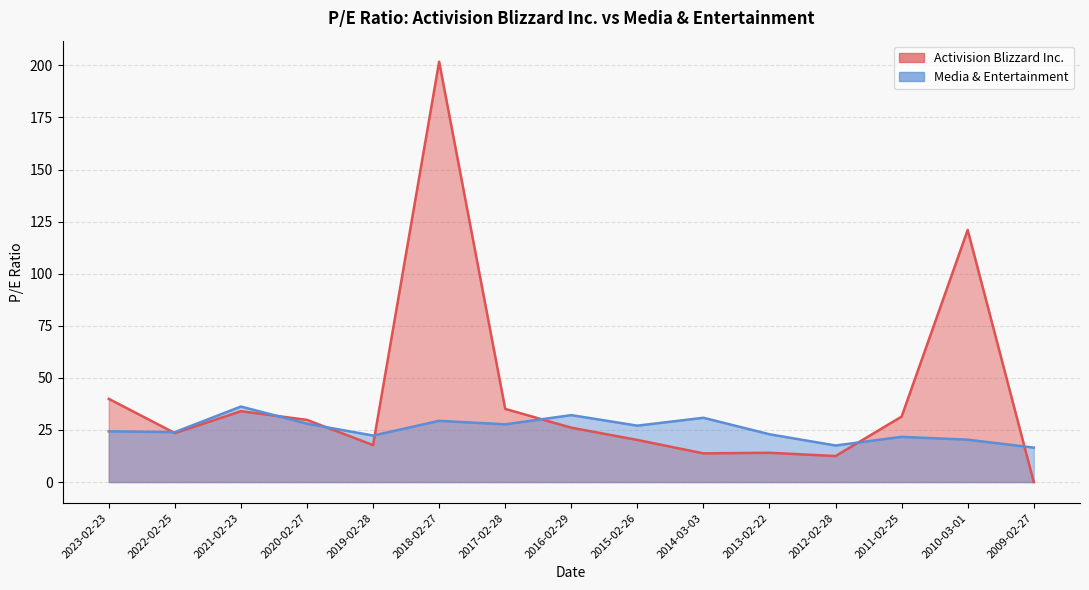

True or false: Activision Blizzard Inc. has a value of 20.2 at 2015-02-26.

True